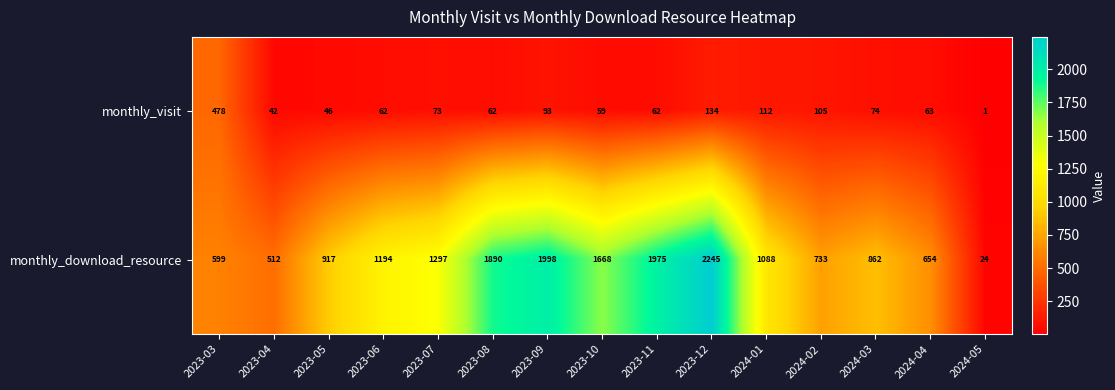

How many distinct data groups are displayed?

2